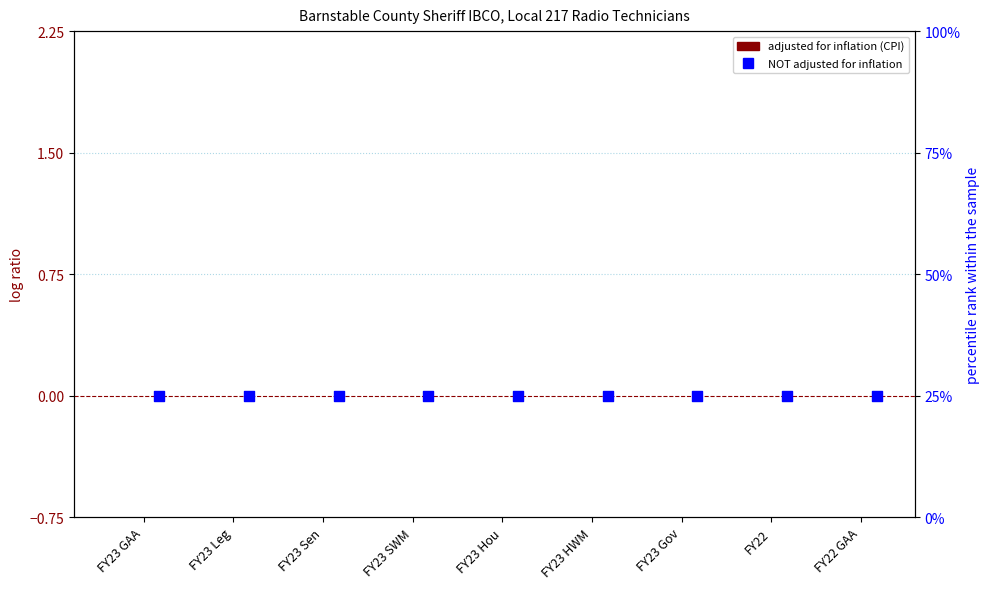

What are all the series names shown in the legend?

adjusted for inflation (CPI), NOT adjusted for inflation